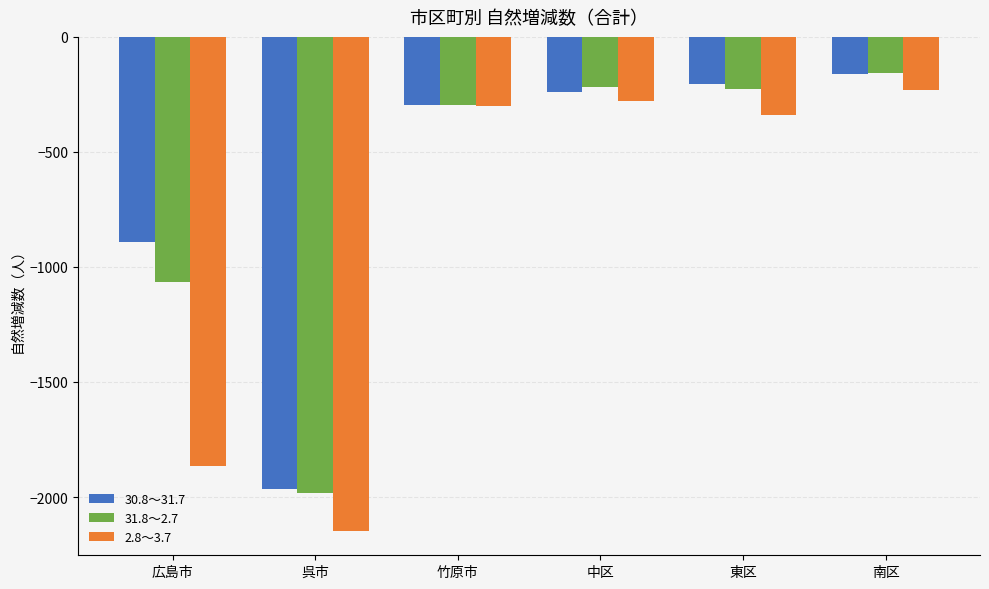

What is the value of the 31.8～2.7 bar at the 2nd from the left?

-1984